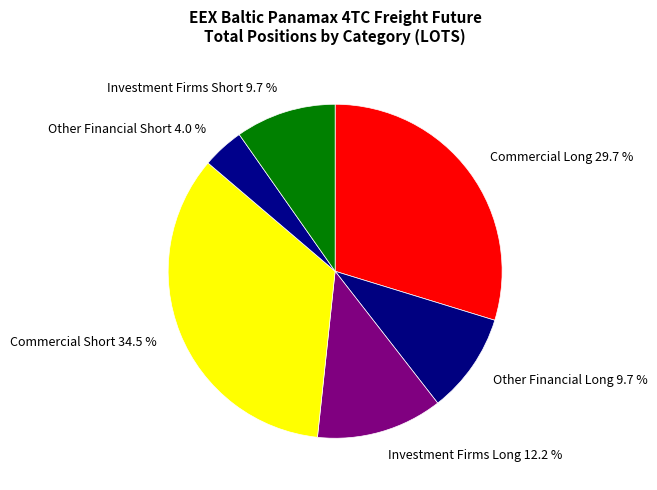

What percentage is the Other Financial Long slice, to the nearest percent?

10%